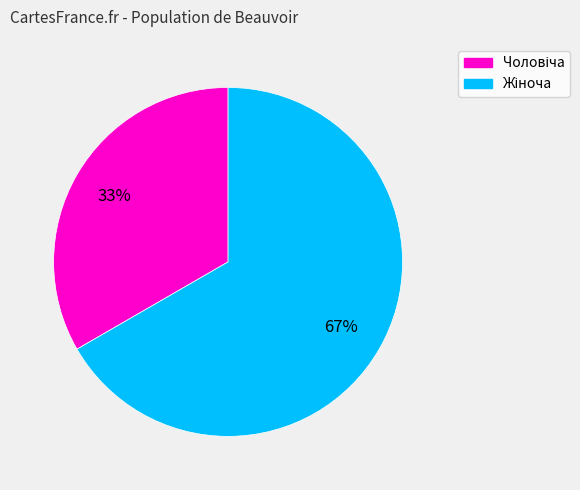

Count the number of slices in the pie.

2